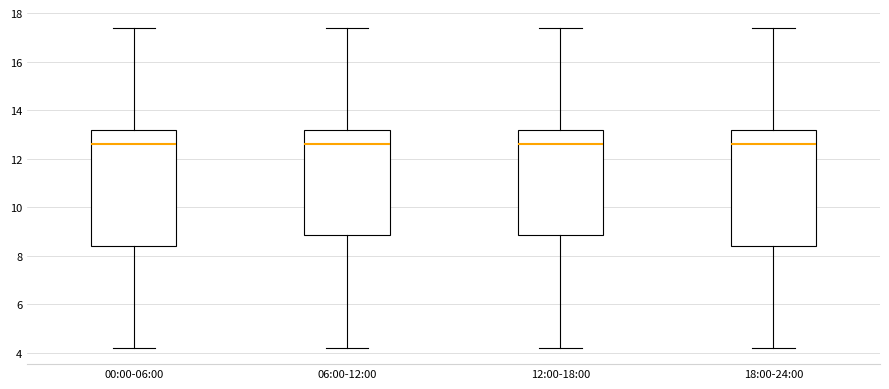

Reading left to right, read every box against the y-axis: the position of its median line, the range the box covers, and the ends of its whiskers. The values are not printed on the chart, so give them approximately, as read against the axis.

00:00-06:00: median 12.6, box 8.4 to 13.2, whiskers 4.2 to 17.4
06:00-12:00: median 12.6, box 8.8 to 13.2, whiskers 4.2 to 17.4
12:00-18:00: median 12.6, box 8.8 to 13.2, whiskers 4.2 to 17.4
18:00-24:00: median 12.6, box 8.4 to 13.2, whiskers 4.2 to 17.4